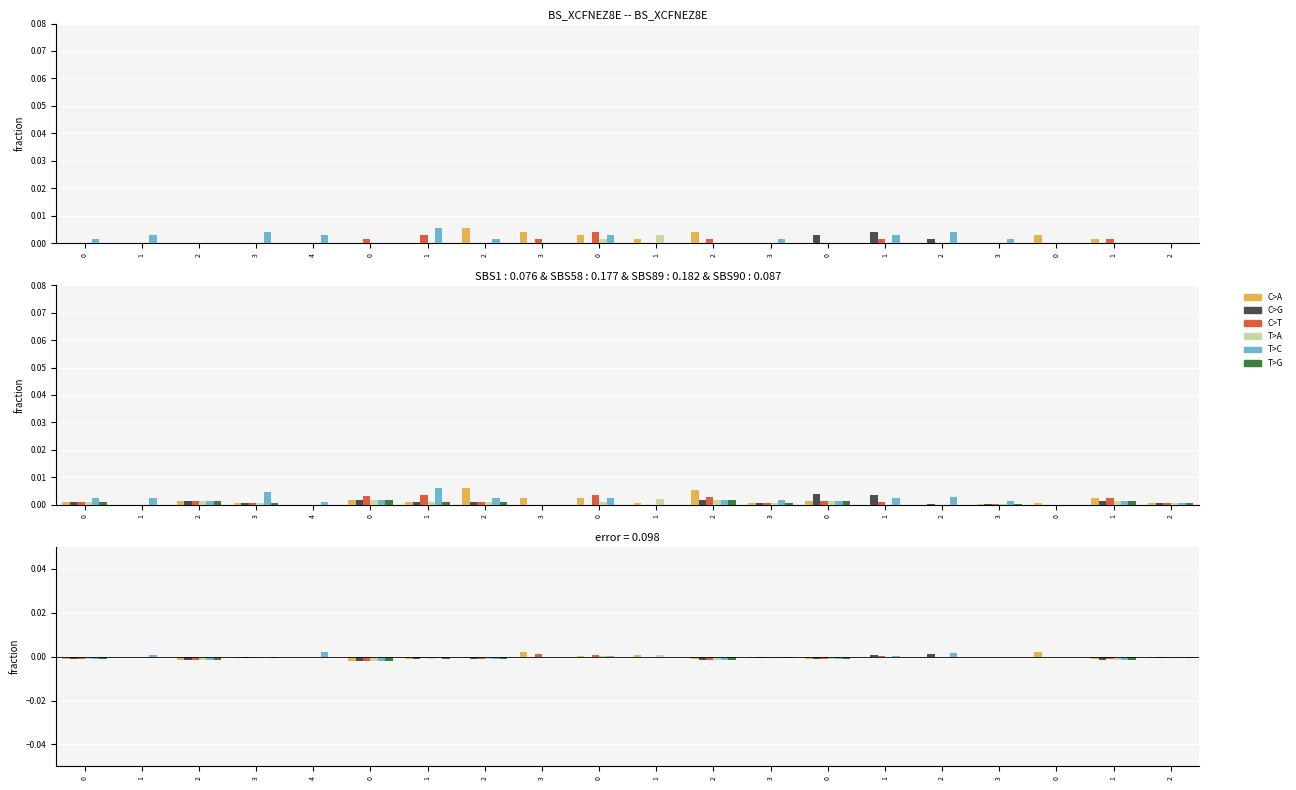

What are all the series names shown in the legend?

C>A, C>G, C>T, T>A, T>C, T>G